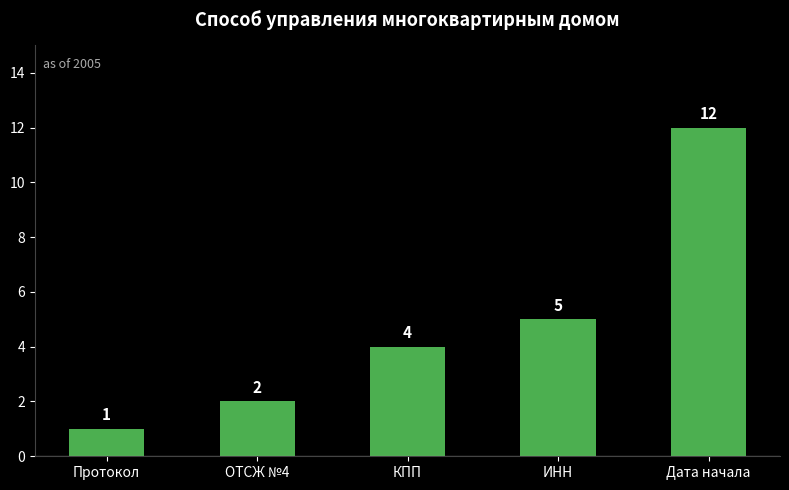

Is it true that the value at ОТСЖ №4 is 2?

True